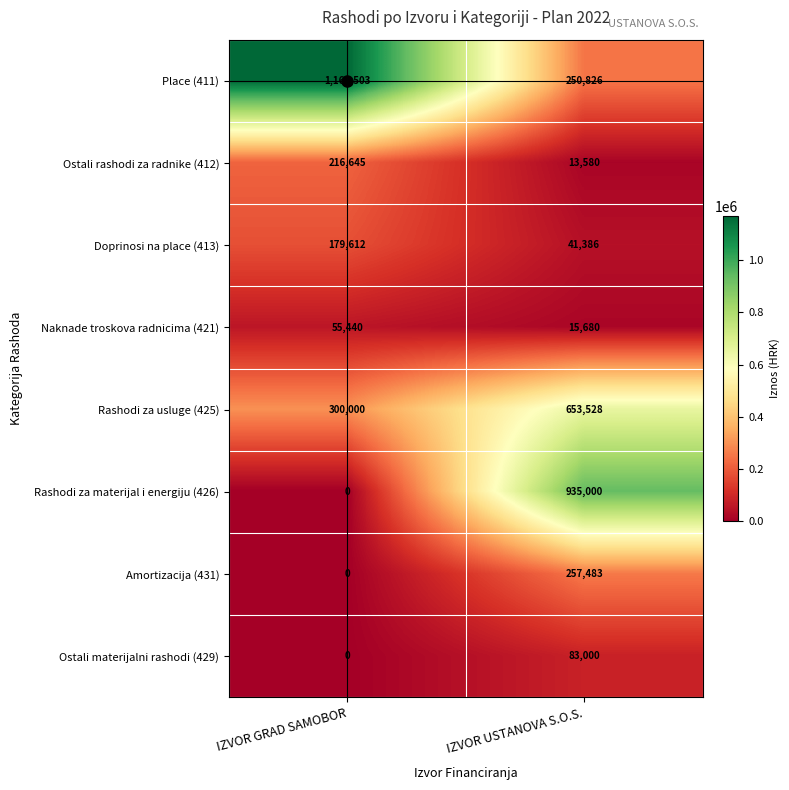

List the labels in order of Place (411) value, largest first.

IZVOR GRAD SAMOBOR, IZVOR USTANOVA S.O.S.